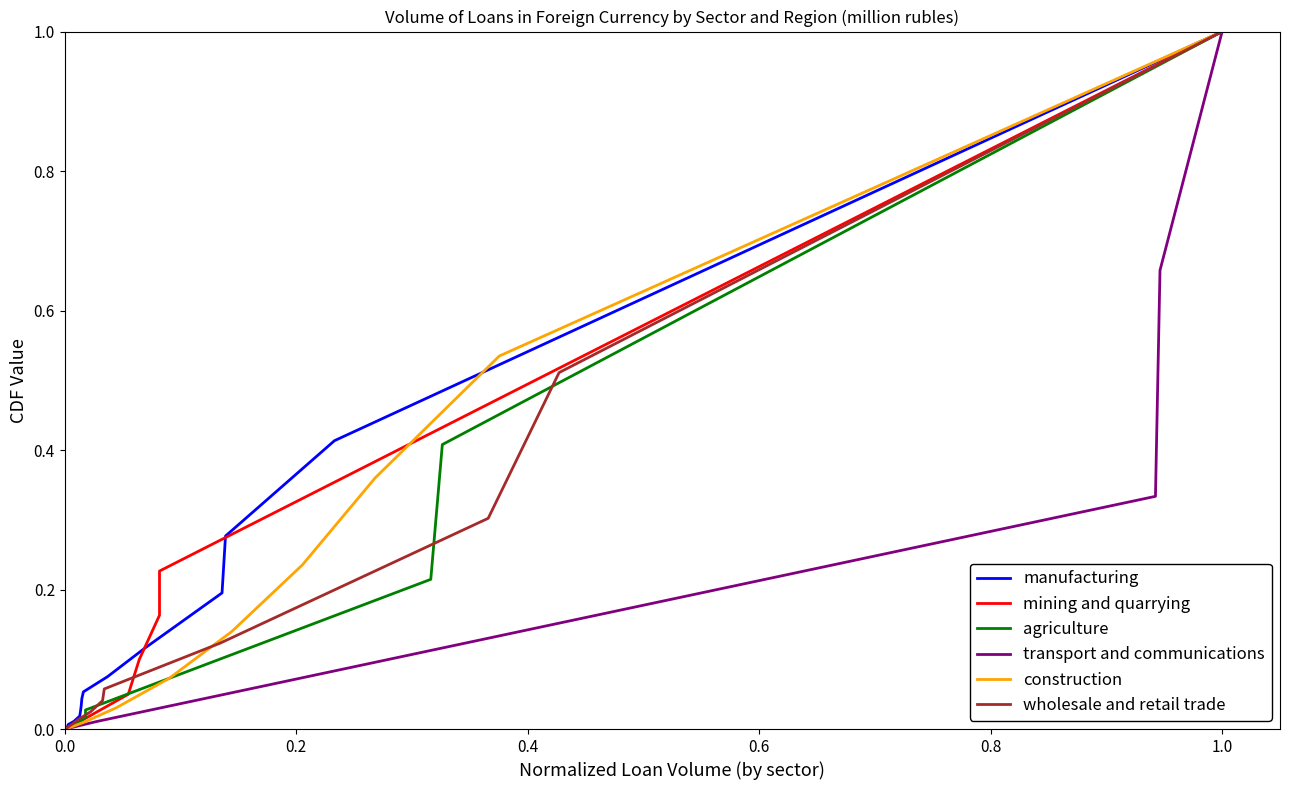

Reading right to left, extract all data points from this chart.

manufacturing: 1.0	0.4	0.3	0.2	0.1	0.1	0.1	0.0	0.0	0.0	0.0	0.0	0.0	0.0	0.0	0.0	0.0	0.0	0.0	0.0
mining and quarrying: 1.0	0.2	0.2	0.1	0.0	0.0	0.0	0.0	0.0	0.0	0.0	0.0	0.0	0.0	0.0	0.0	0.0	0.0	0.0	0.0
agriculture: 1.0	0.4	0.2	0.0	0.0	0.0	0.0	0.0	0.0	0.0	0.0	0.0	0.0	0.0	0.0	0.0	0.0	0.0	0.0	0.0
transport and communications: 1.0	0.7	0.3	0.0	0.0	0.0	0.0	0.0	0.0	0.0	0.0	0.0	0.0	0.0	0.0	0.0	0.0	0.0	0.0	0.0
construction: 1.0	0.5	0.4	0.2	0.1	0.1	0.0	0.0	0.0	0.0	0.0	0.0	0.0	0.0	0.0	0.0	0.0	0.0	0.0	0.0
wholesale and retail trade: 1.0	0.5	0.3	0.1	0.1	0.0	0.0	0.0	0.0	0.0	0.0	0.0	0.0	0.0	0.0	0.0	0.0	0.0	0.0	0.0